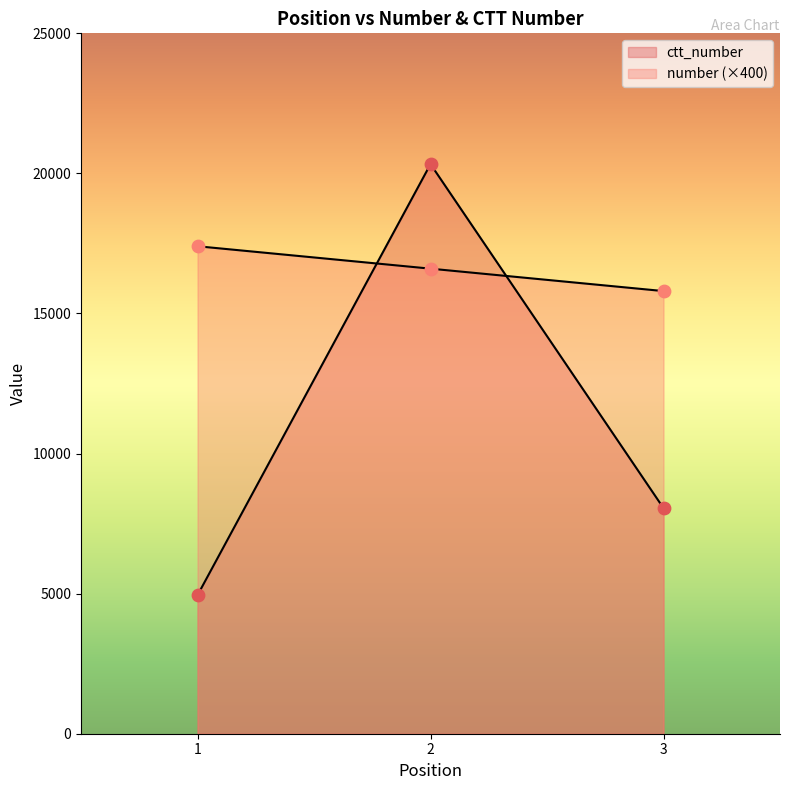

Which series reaches the maximum Y coordinate?

ctt_number